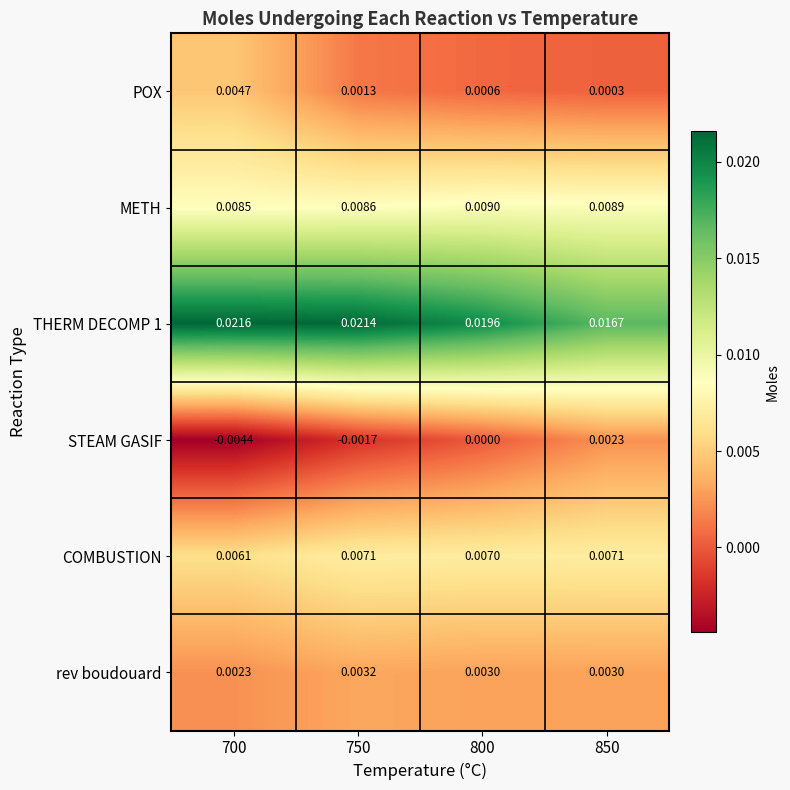

Is the value of rev boudouard at 700 greater than the value of COMBUSTION at 750?

No